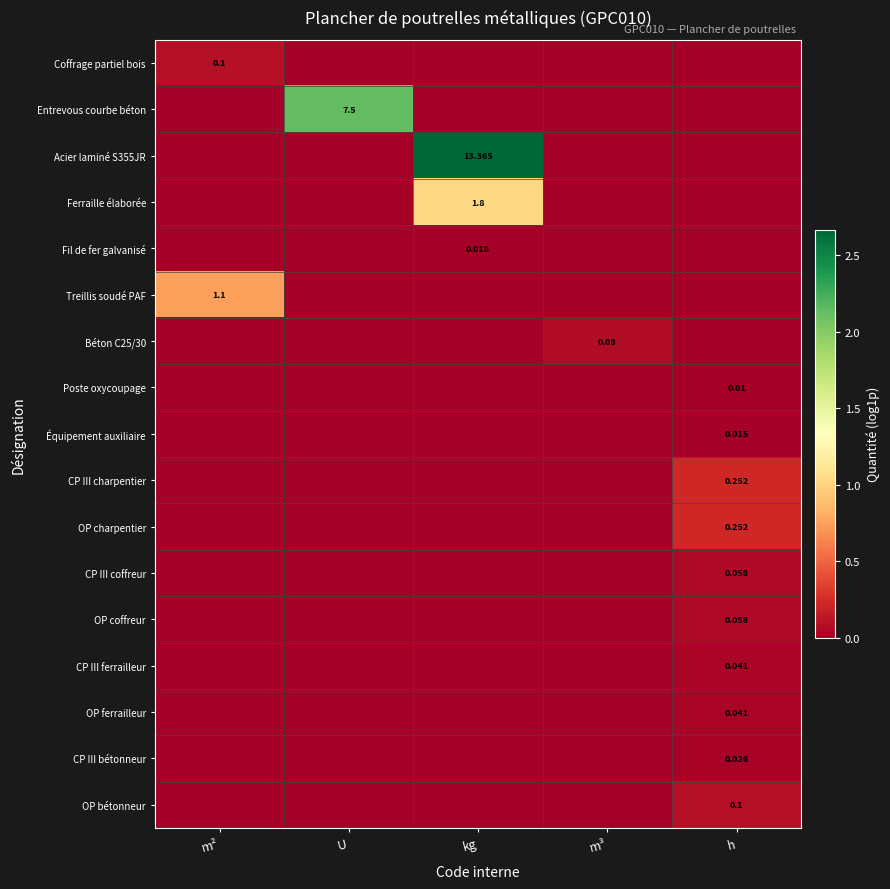

The value of Équipement auxiliaire at U is 0.0. True or false?

True